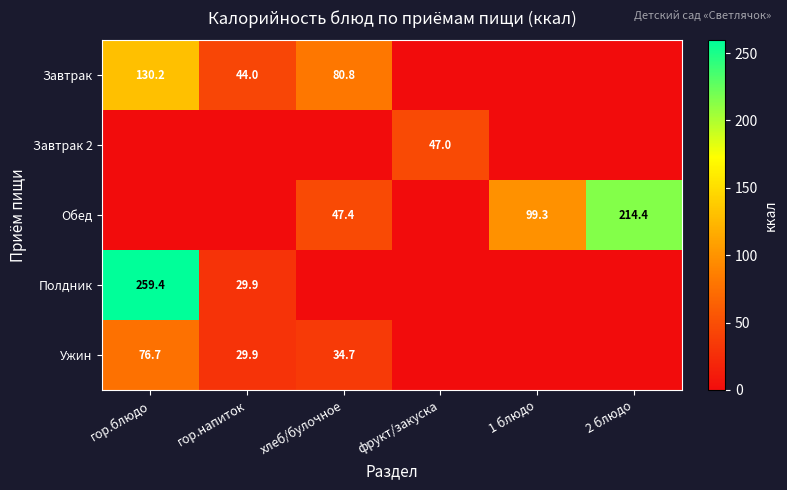

True or false: Завтрак 2 has a value of 47.0 at фрукт/закуска.

True